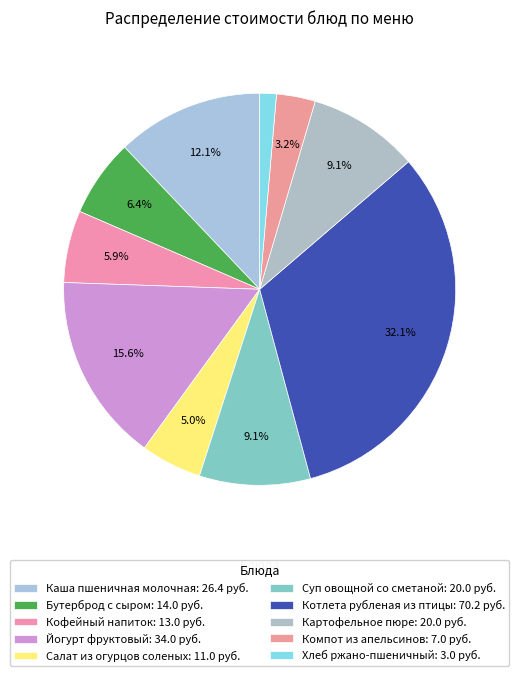

Count the number of slices in the pie.

10